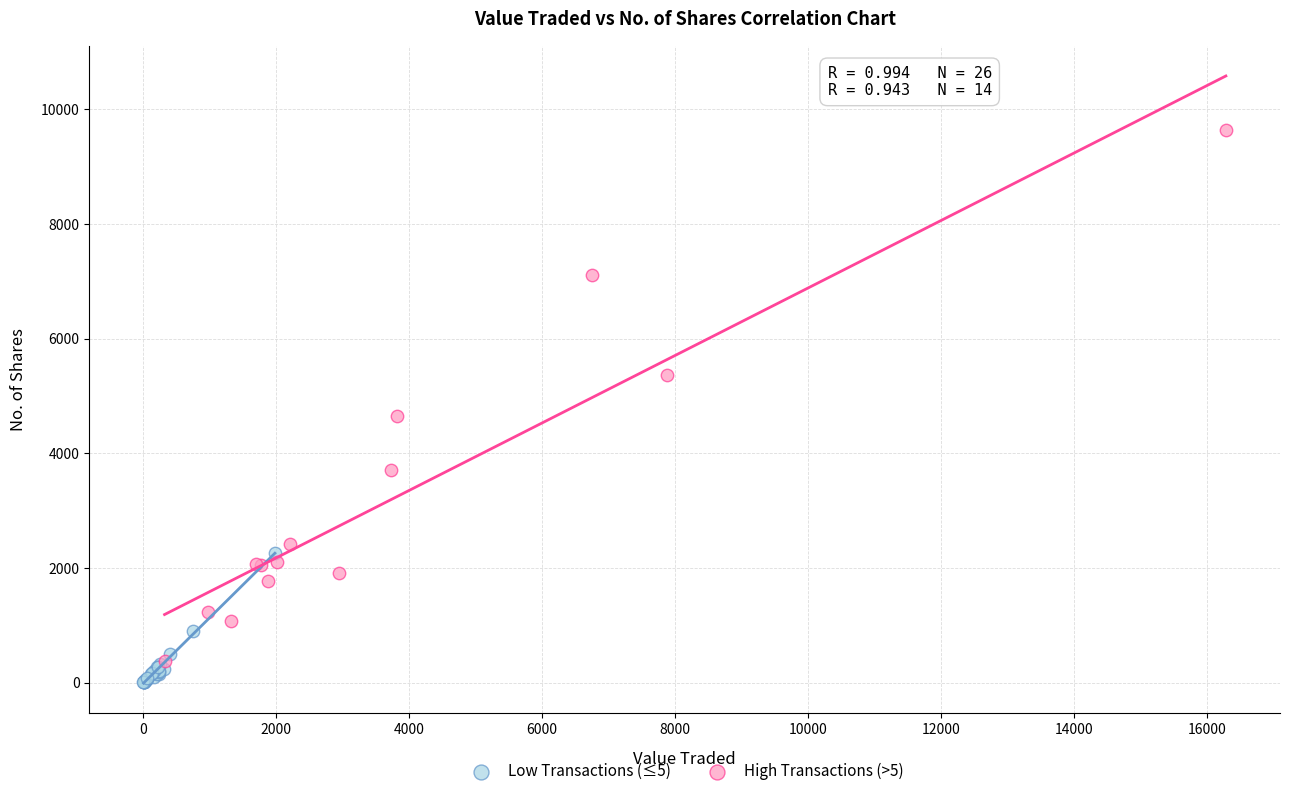

Which series reaches the minimum Y coordinate?

Low Transactions (≤5)